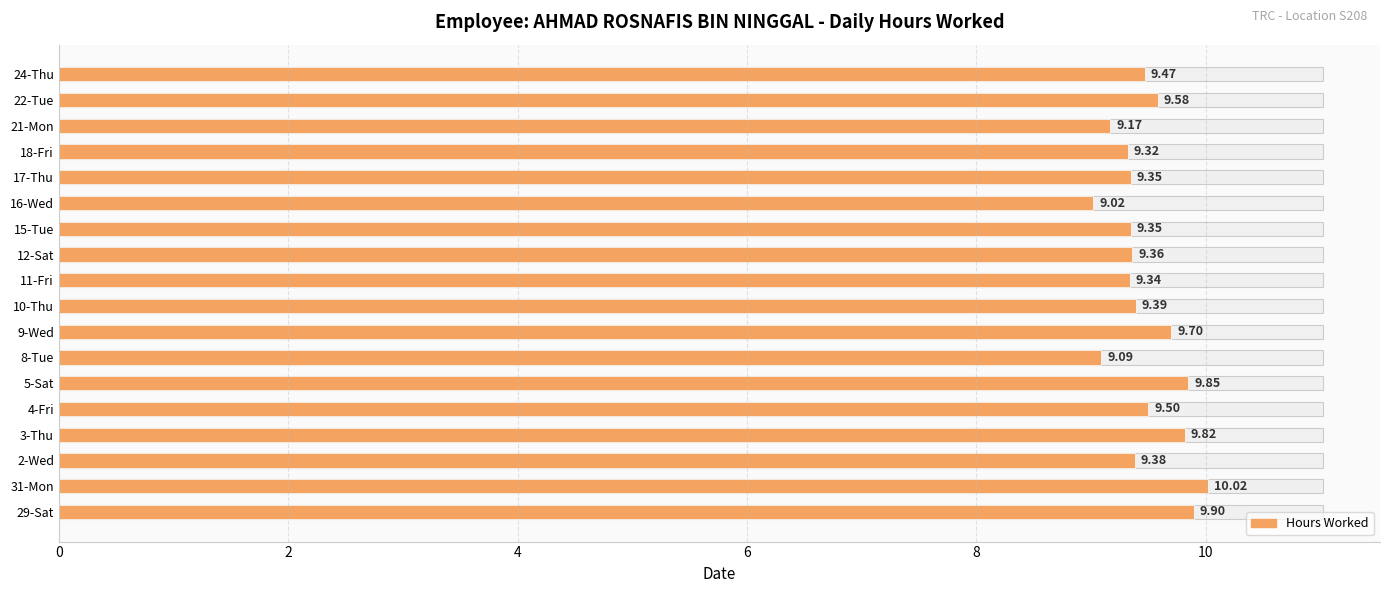

Which has a higher value, 12-Sat or 9-Wed?

9-Wed